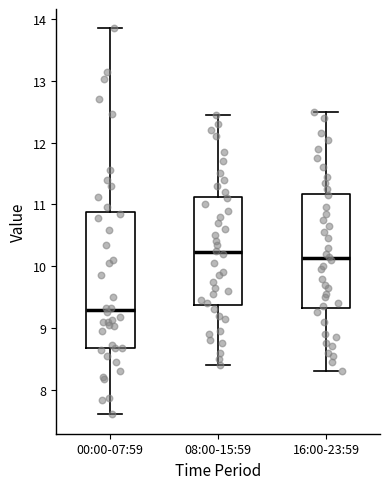

Which box is the tallest, from its lower edge to its upper edge?

00:00-07:59